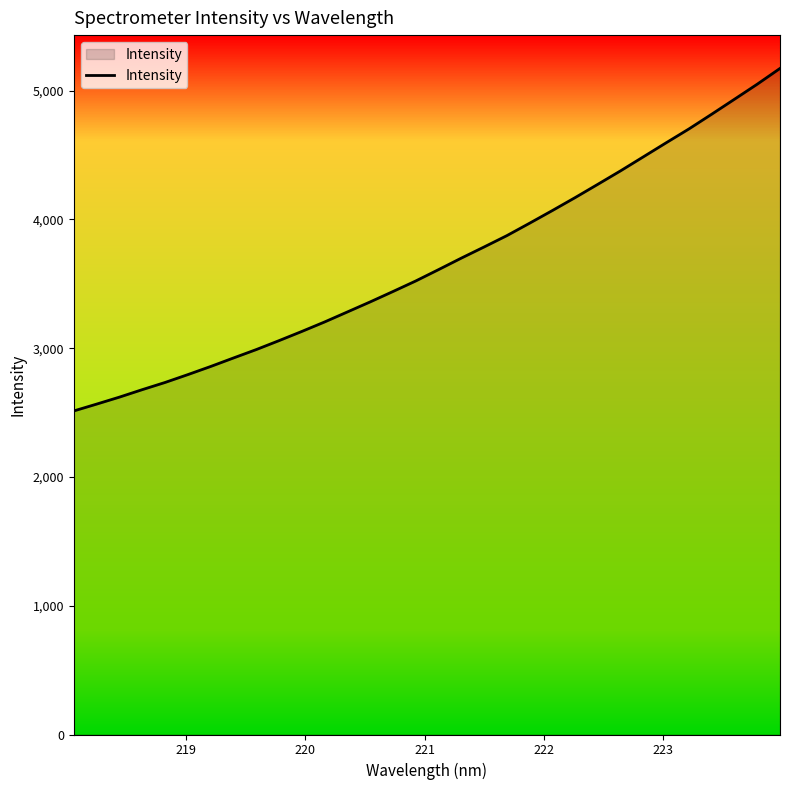

What is the difference between the maximum and minimum values?

2660.0